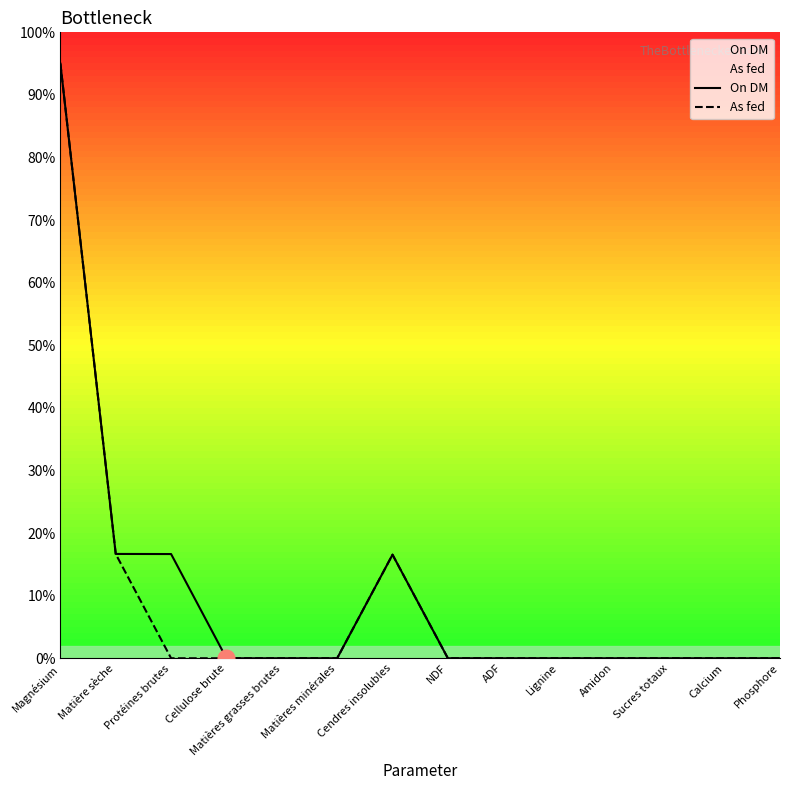

True or false: On DM has a value of 16.7 at Matière sèche.

True